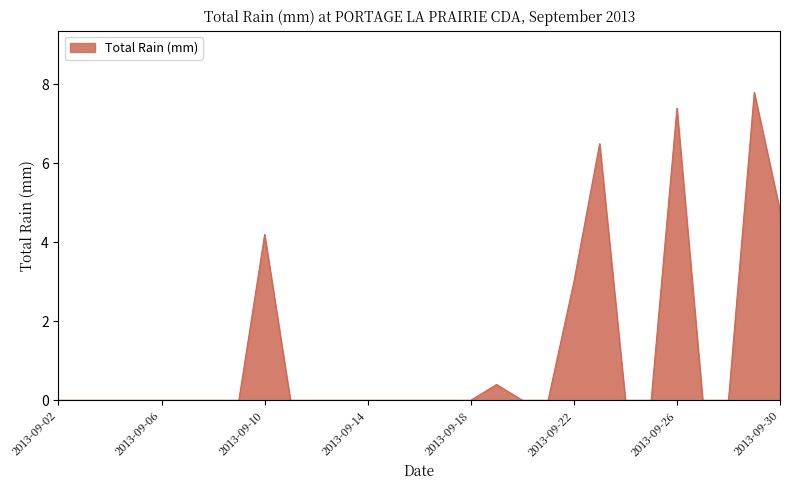

What is the maximum value shown in the chart?

7.8